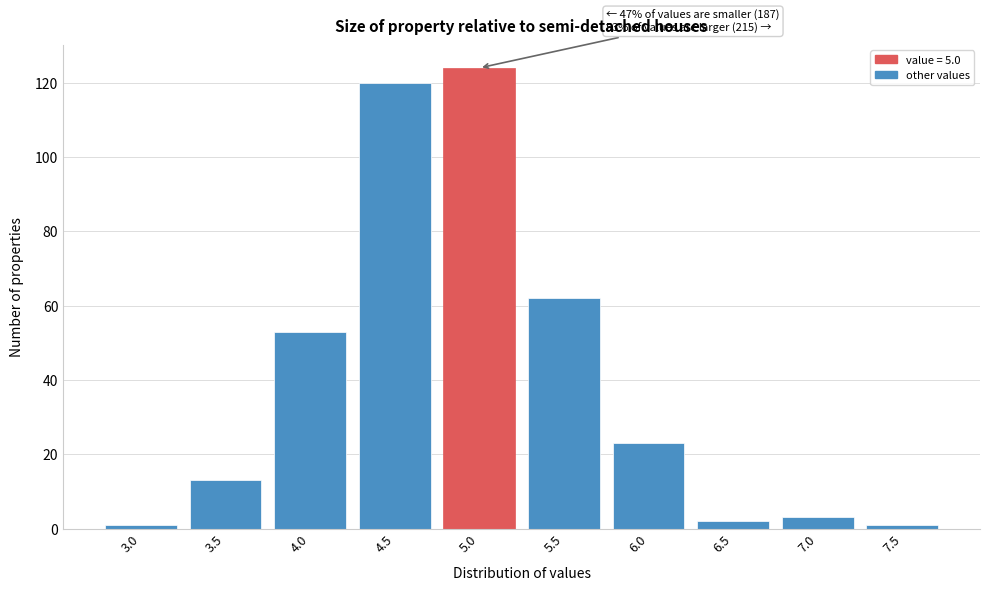

Reading right to left, what are all the values shown in this chart?

7.5=1	7.0=3	6.5=2	6.0=23	5.5=62	5.0=124	4.5=120	4.0=53	3.5=13	3.0=1